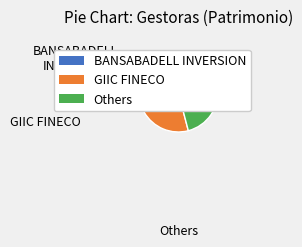

Is there a majority slice in this chart?

No